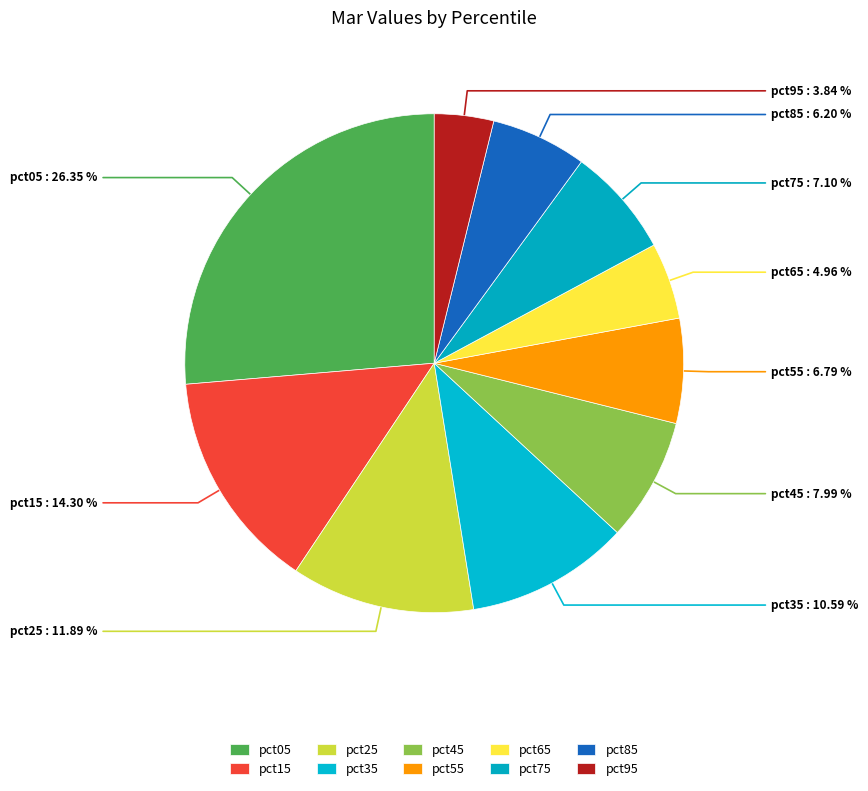

How many slices are in this pie chart?

10